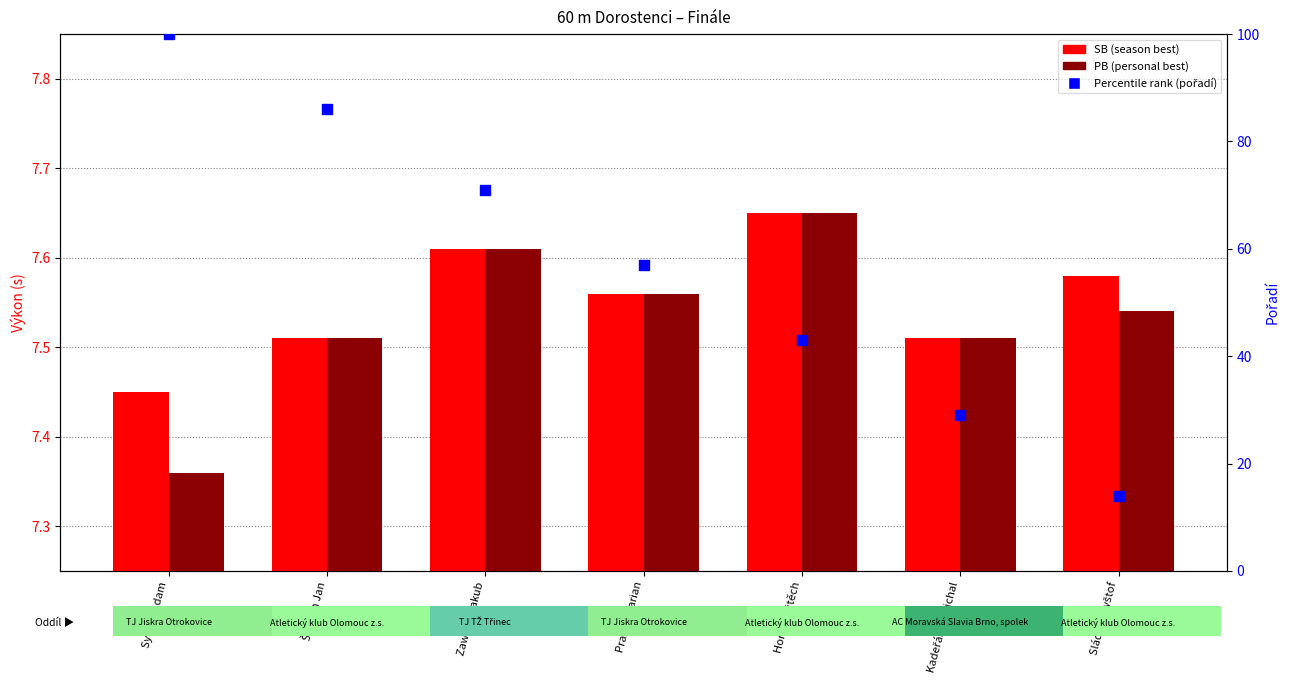

Which series has the largest total across all categories?

Percentile rank (pořadí)